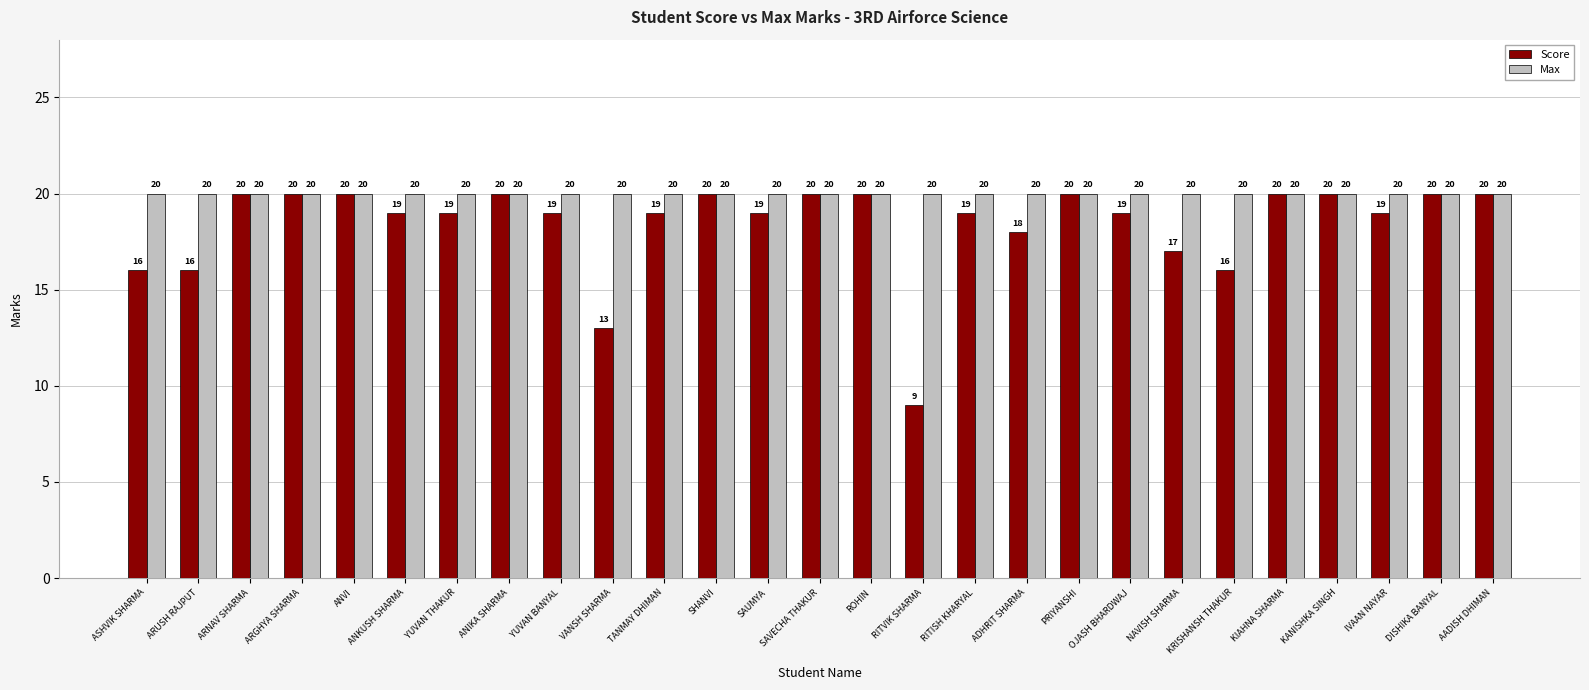

Which series has the largest total across all categories?

Max